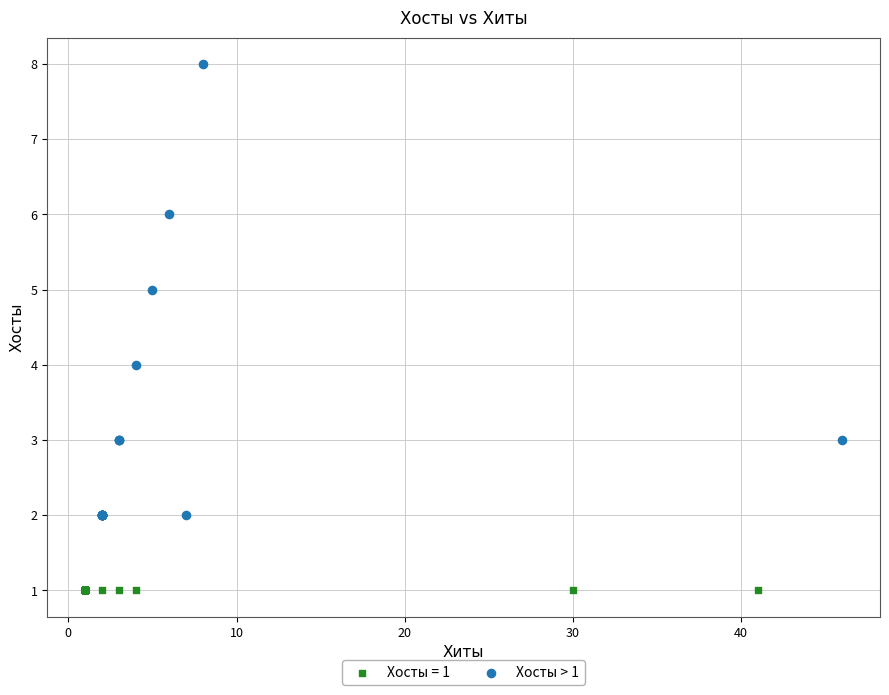

Which series reaches the maximum Y coordinate?

Хосты > 1